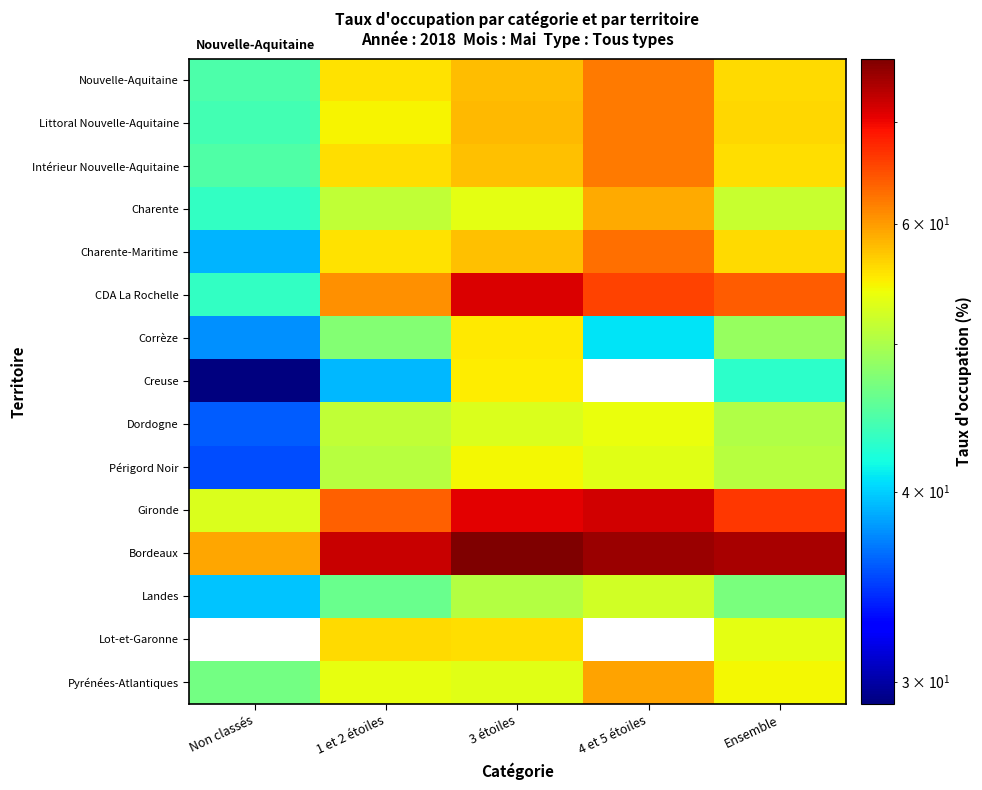

Which series has the largest total across all categories?

Bordeaux